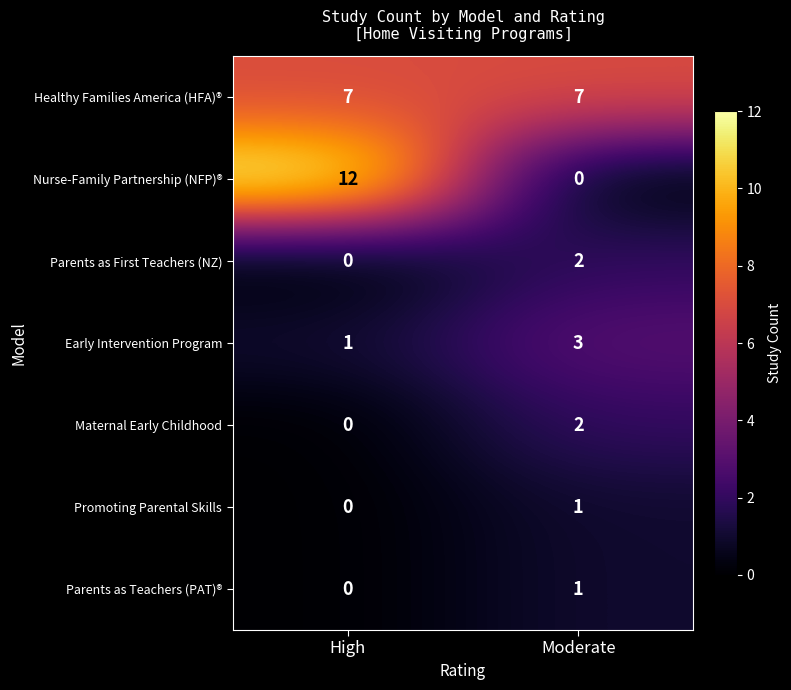

What is the sum of the Nurse-Family Partnership (NFP)® values at Moderate and High?

12